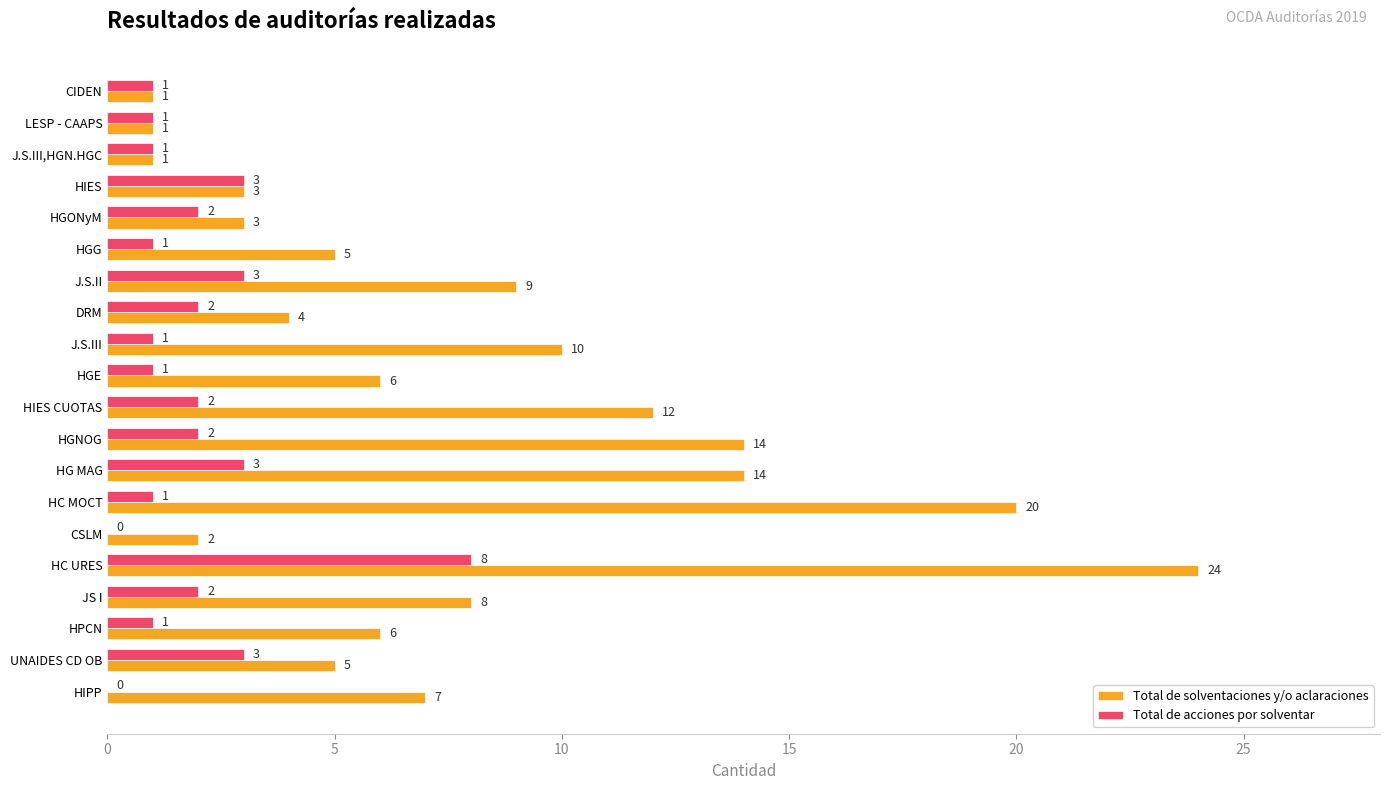

What is the sum of the Total de solventaciones y/o aclaraciones values at J.S.III,HGN.HGC and HGONyM?

4